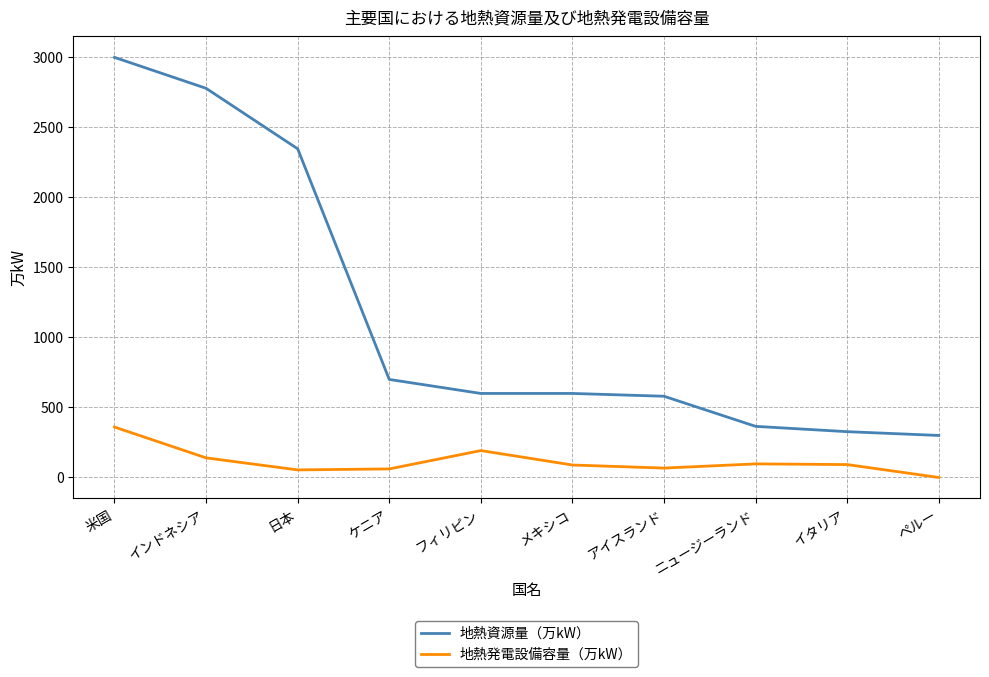

Which series changed the most between インドネシア and メキシコ?

地熱資源量（万kW）